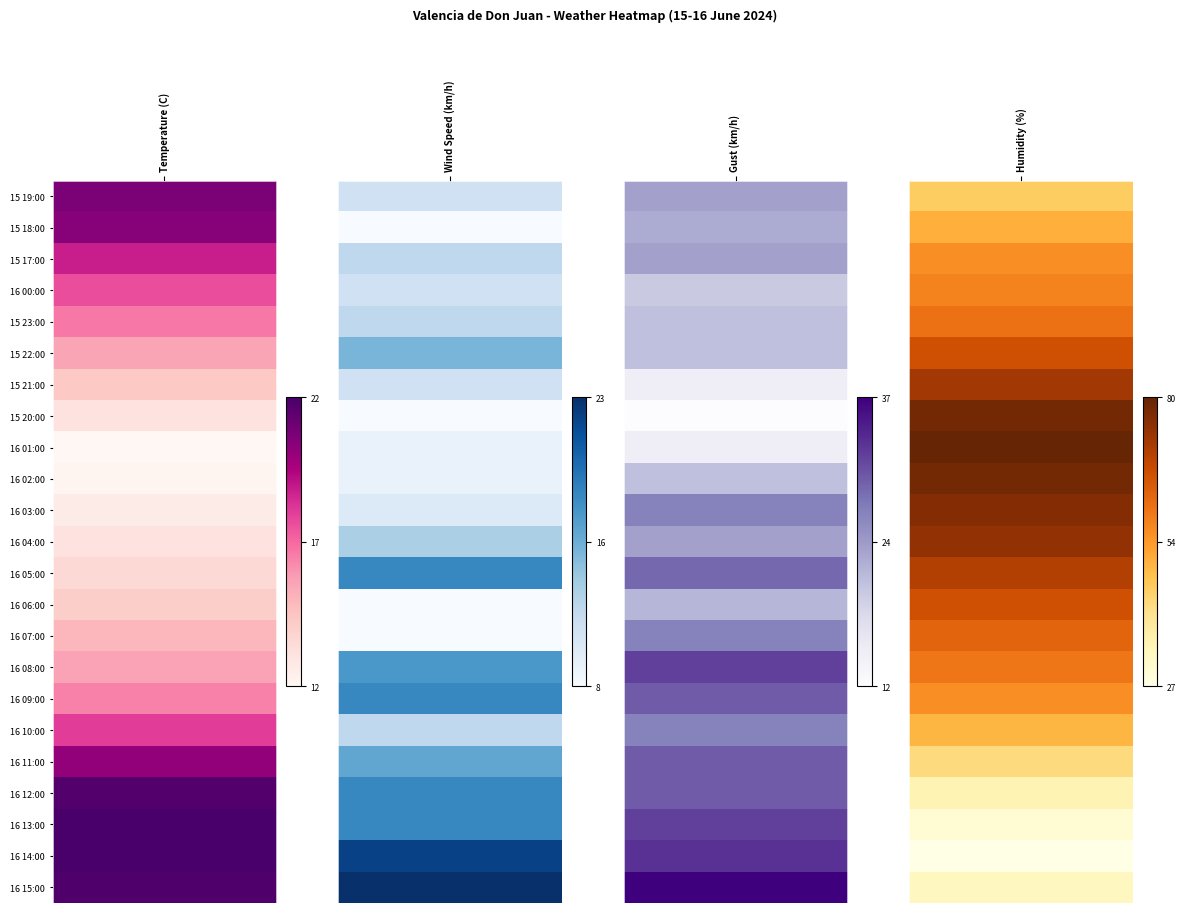

Which category has the highest value in the Temperature (C) series?

16 13:00